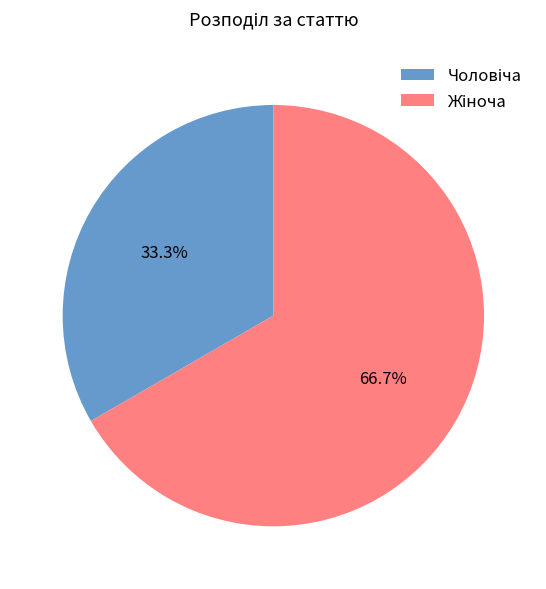

Does any single category account for the majority?

Yes